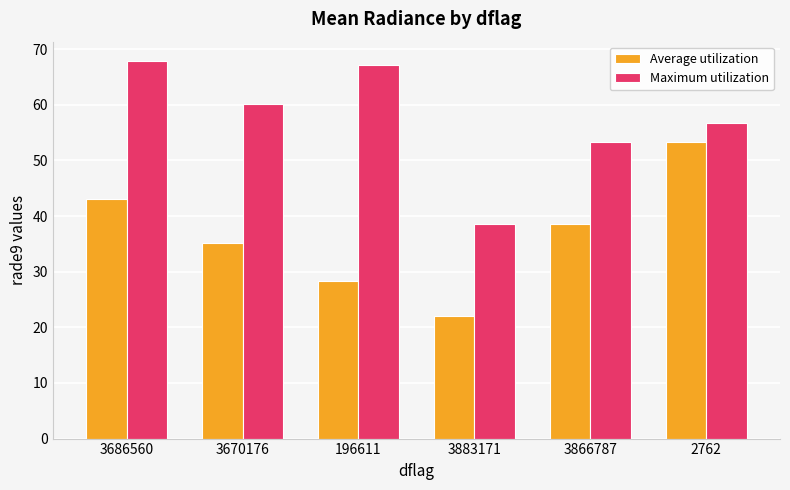

Which label corresponds to the smallest value in the chart?

3883171